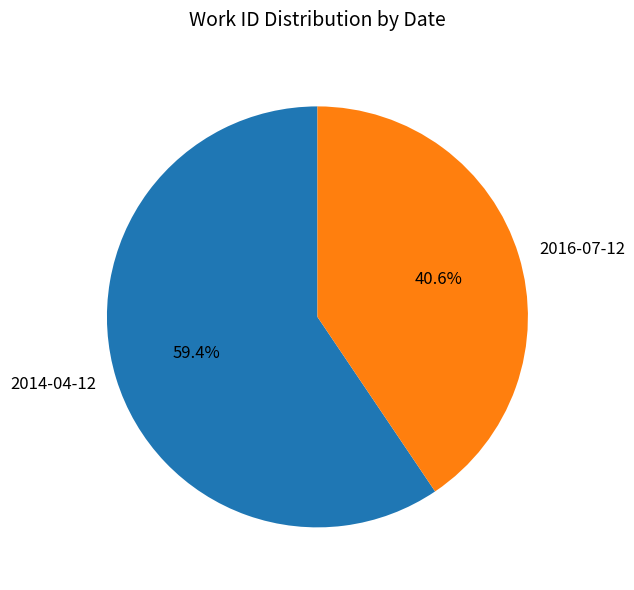

What percentage is the 2016-07-12 slice, to the nearest percent?

41%